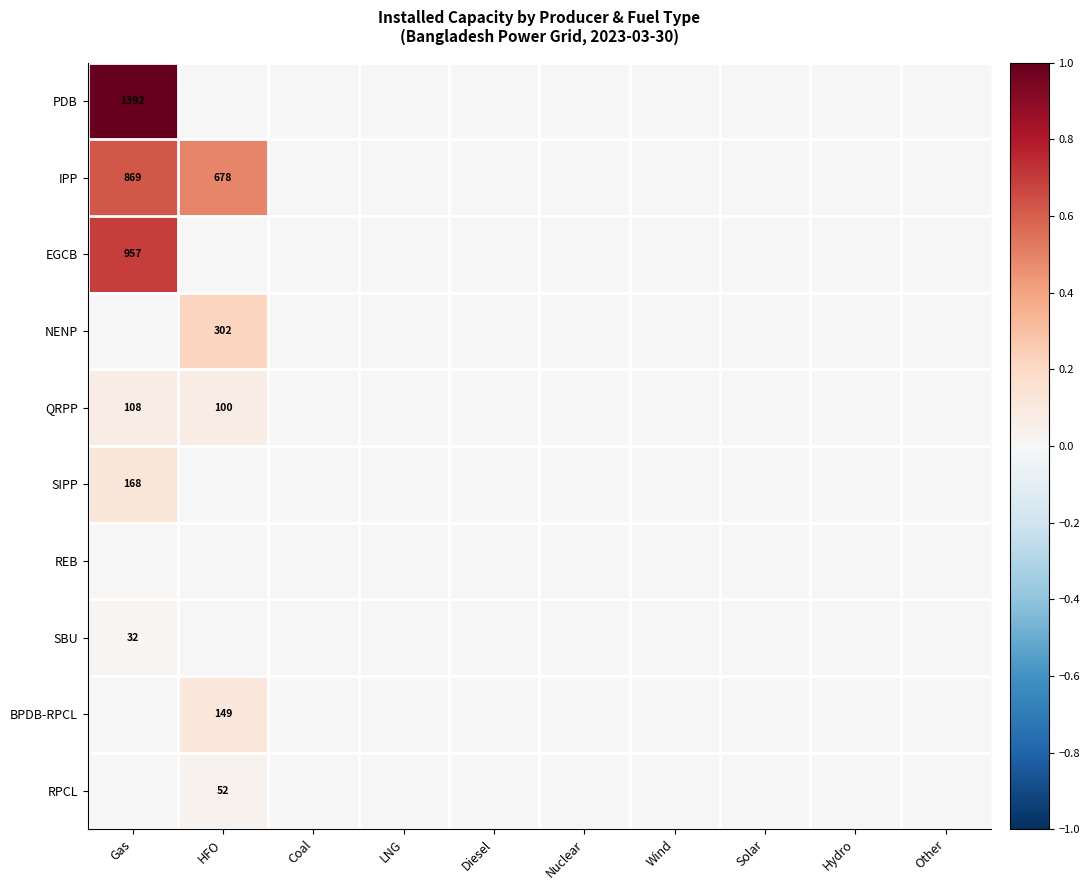

True or false: QRPP has a value of 147 at HFO.

False